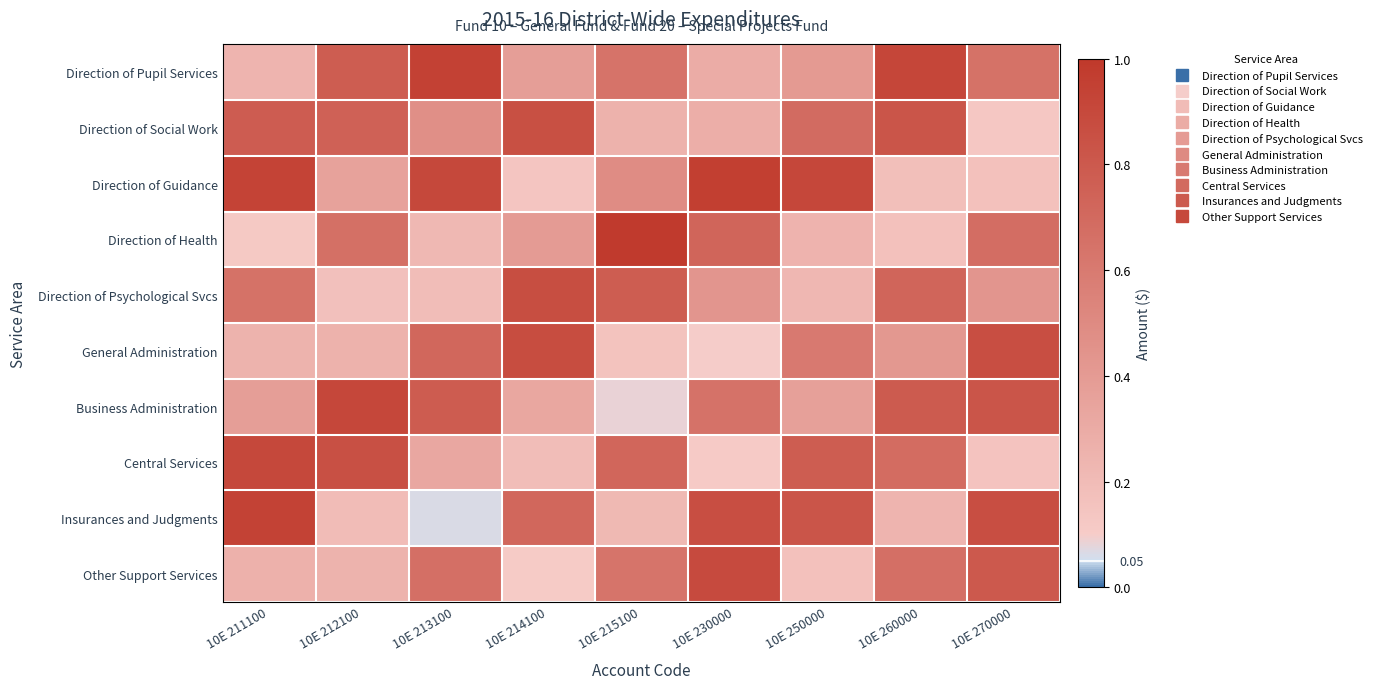

What is the maximum value shown in the chart?

1.0